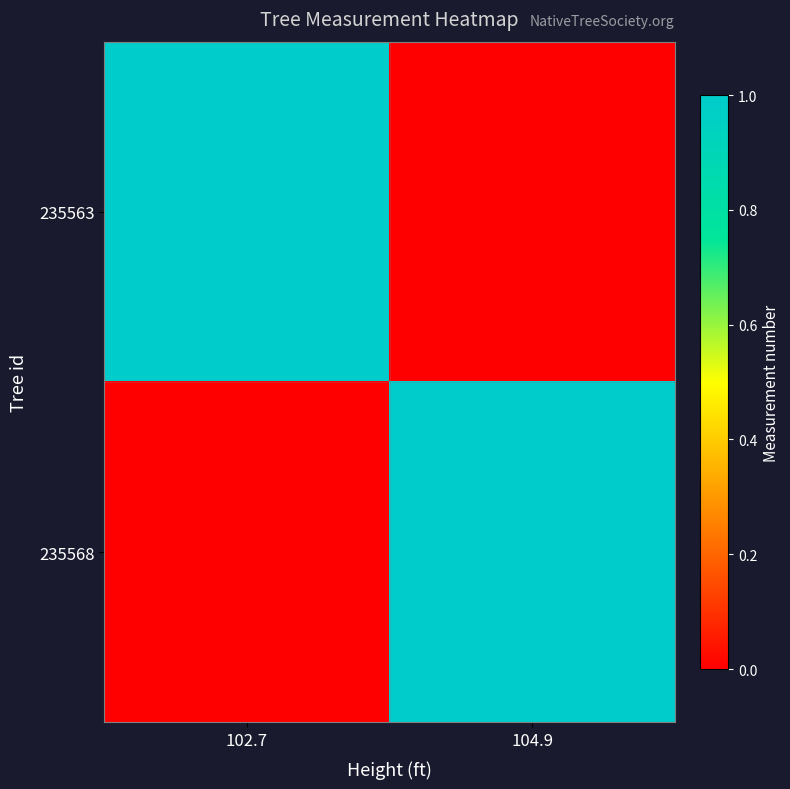

Which category has the lowest value across all series?

104.9